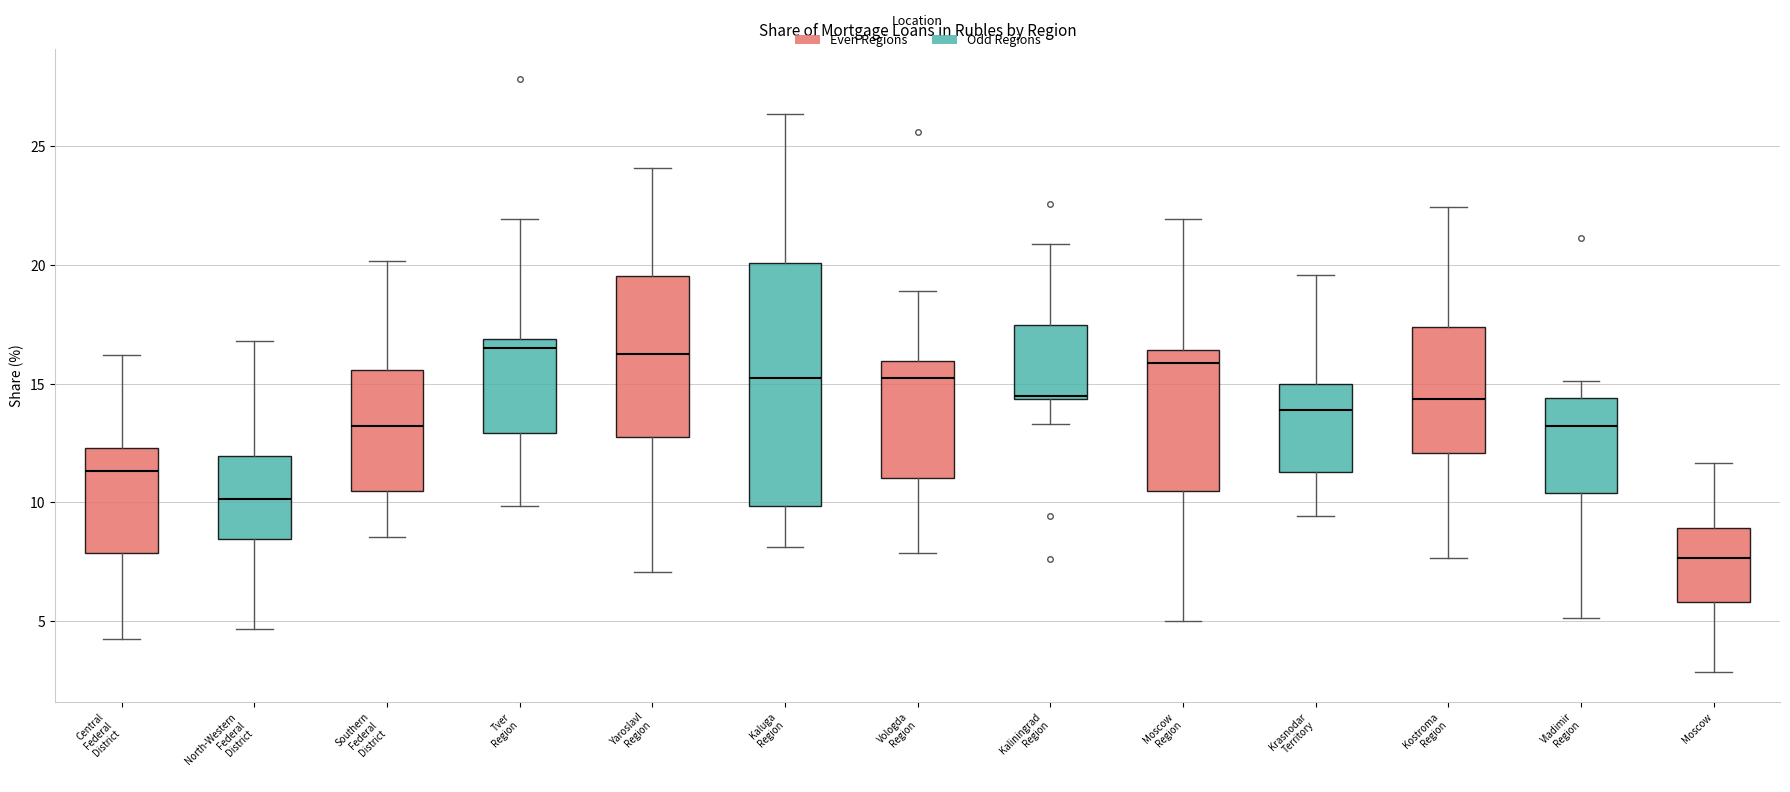

Where does the upper whisker of the box for Kaluga Region end on the y-axis? The values are not printed on the chart, so give them approximately, as read against the axis.

26.5